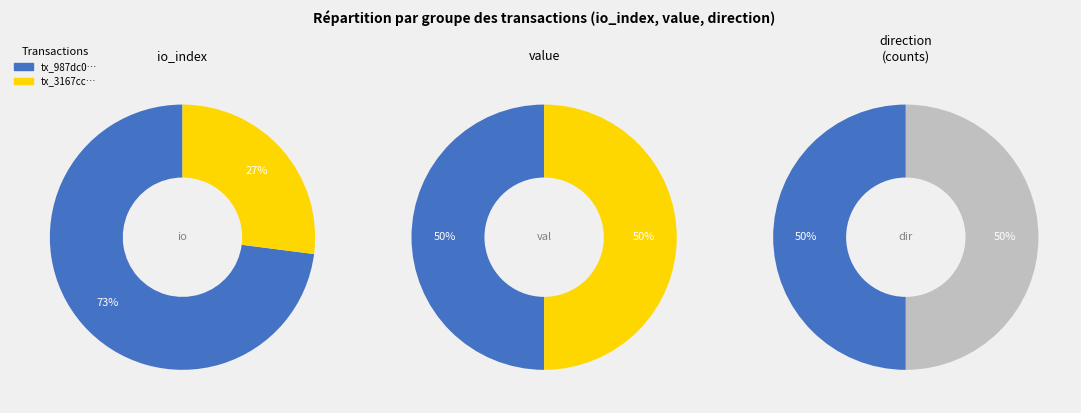

True or false: io_index accounts for 73% of the total.

True